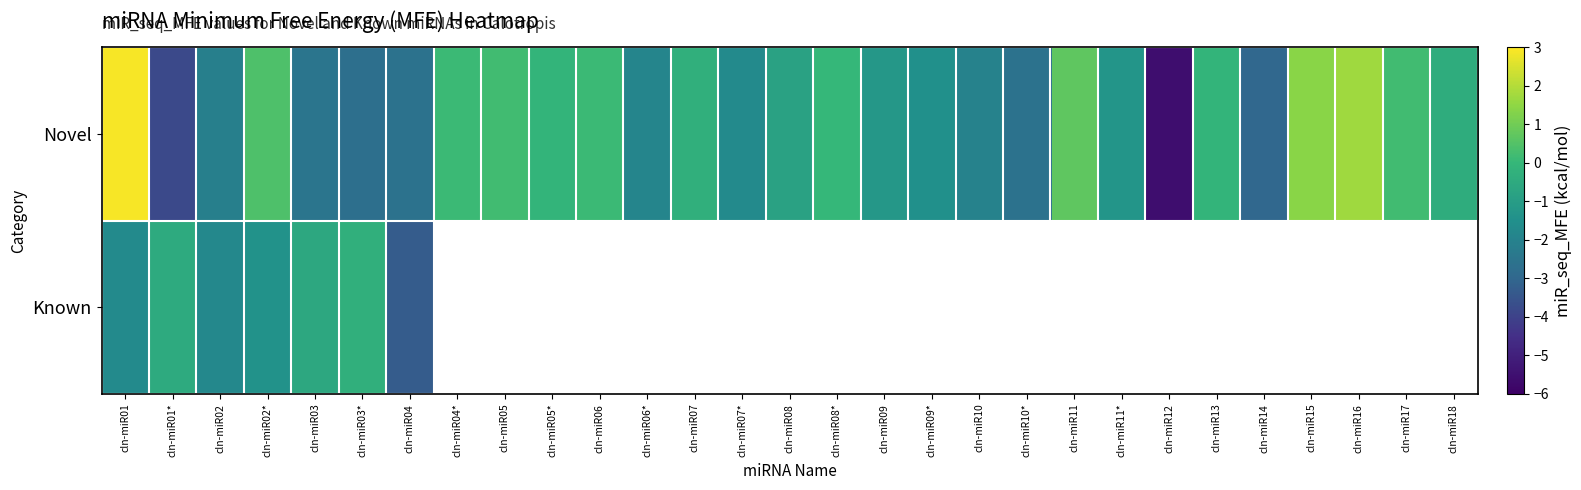

Which category has the lowest value in the Known series?

cln-miR04